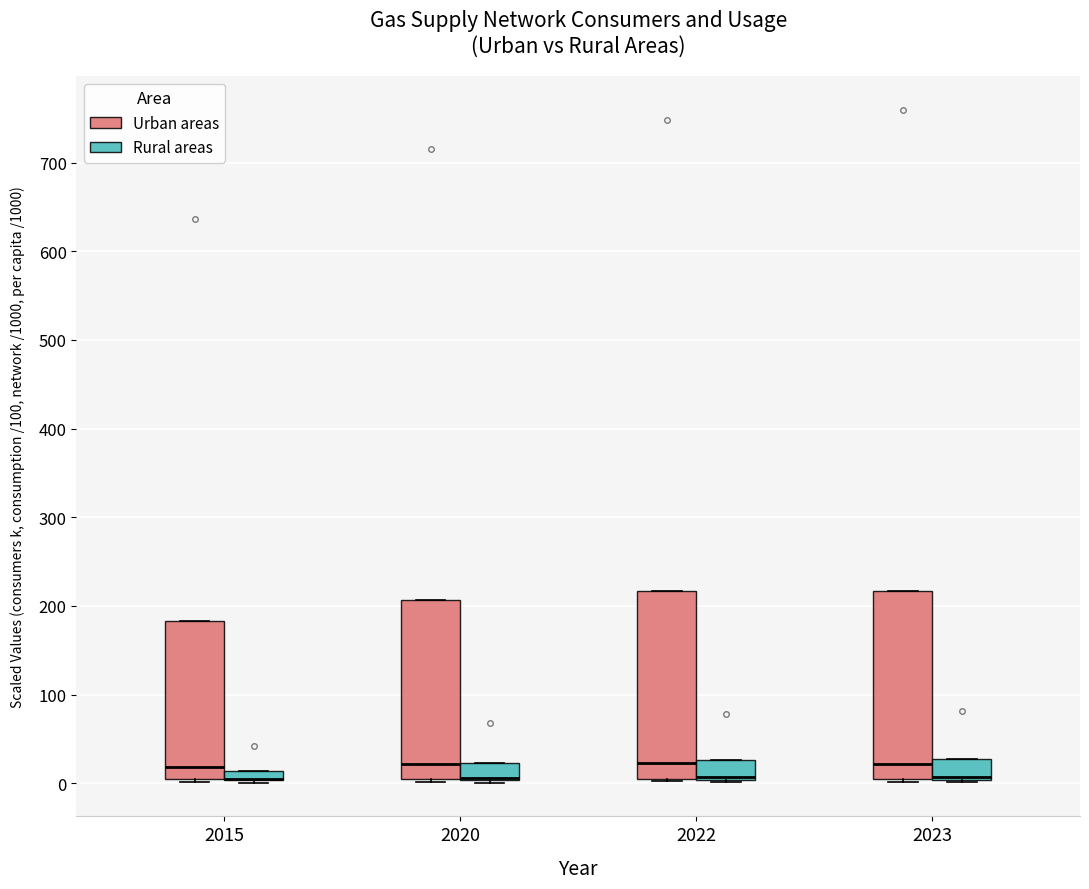

Where is the upper edge of the box for 2020 (Urban areas) on the y-axis? The values are not printed on the chart, so give them approximately, as read against the axis.

210